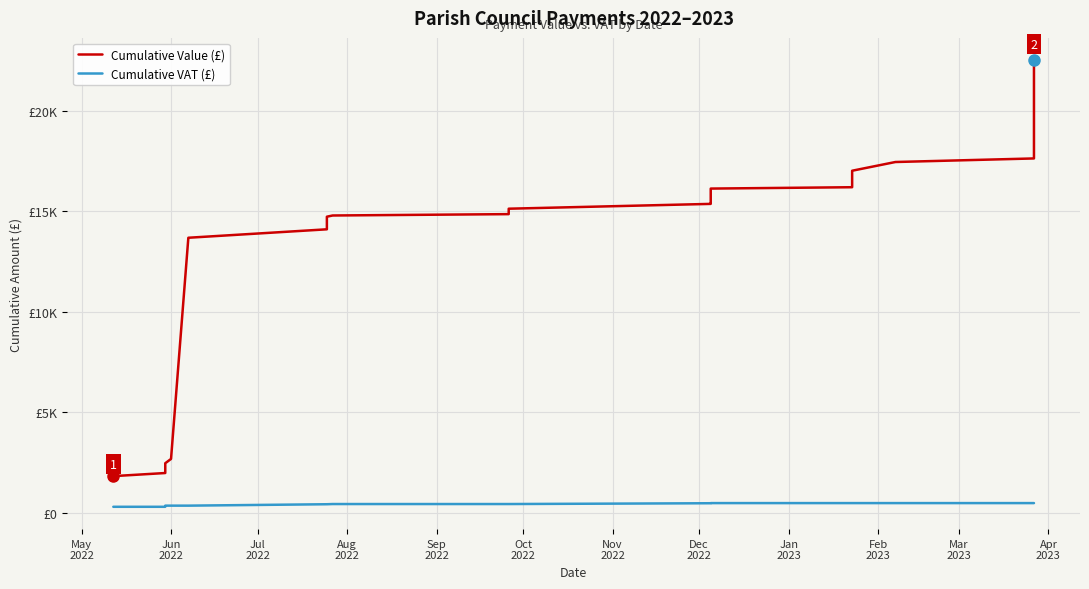

What is the sum of the Cumulative VAT (£) values at Mar
2023 and Dec
2022?

864.0